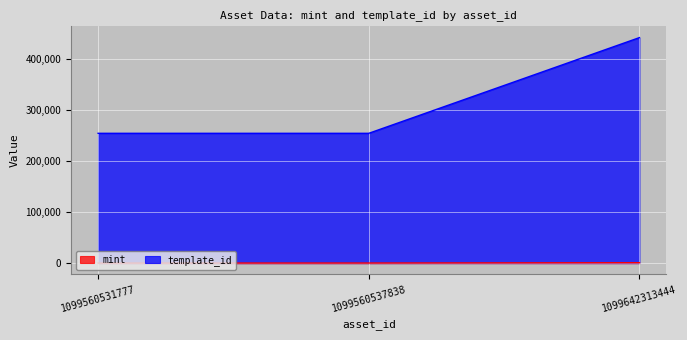

How many series are shown in this chart?

2